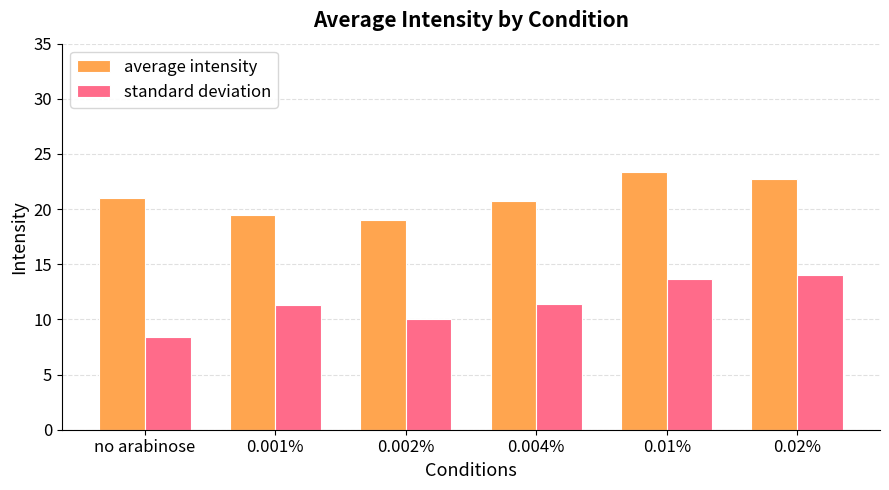

What is the total value across all series at 0.002%?

29.1